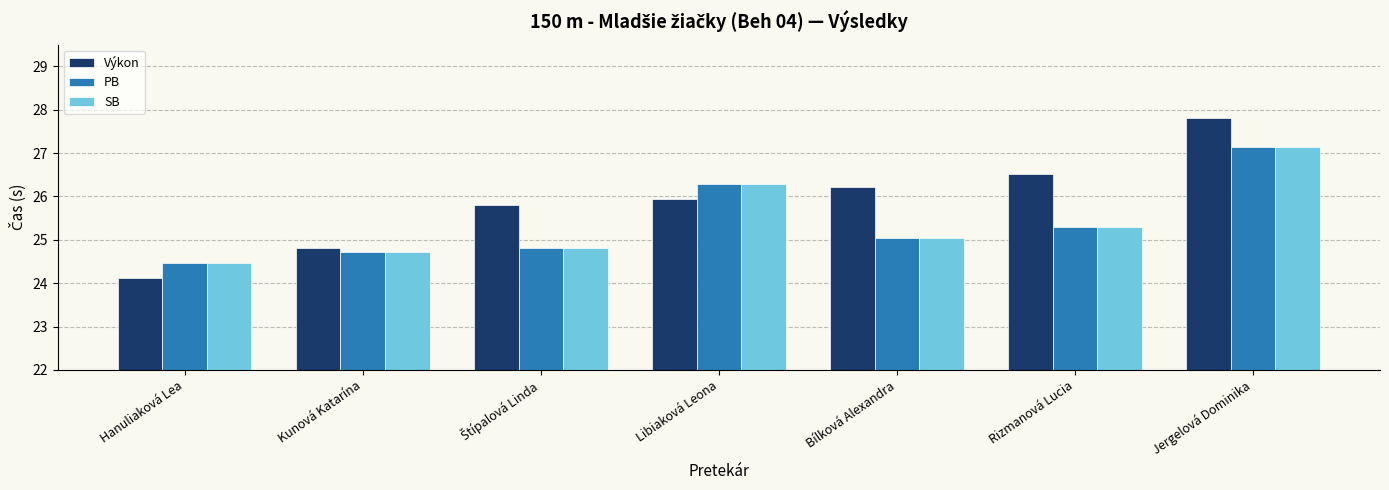

Which series has the largest total across all categories?

Výkon